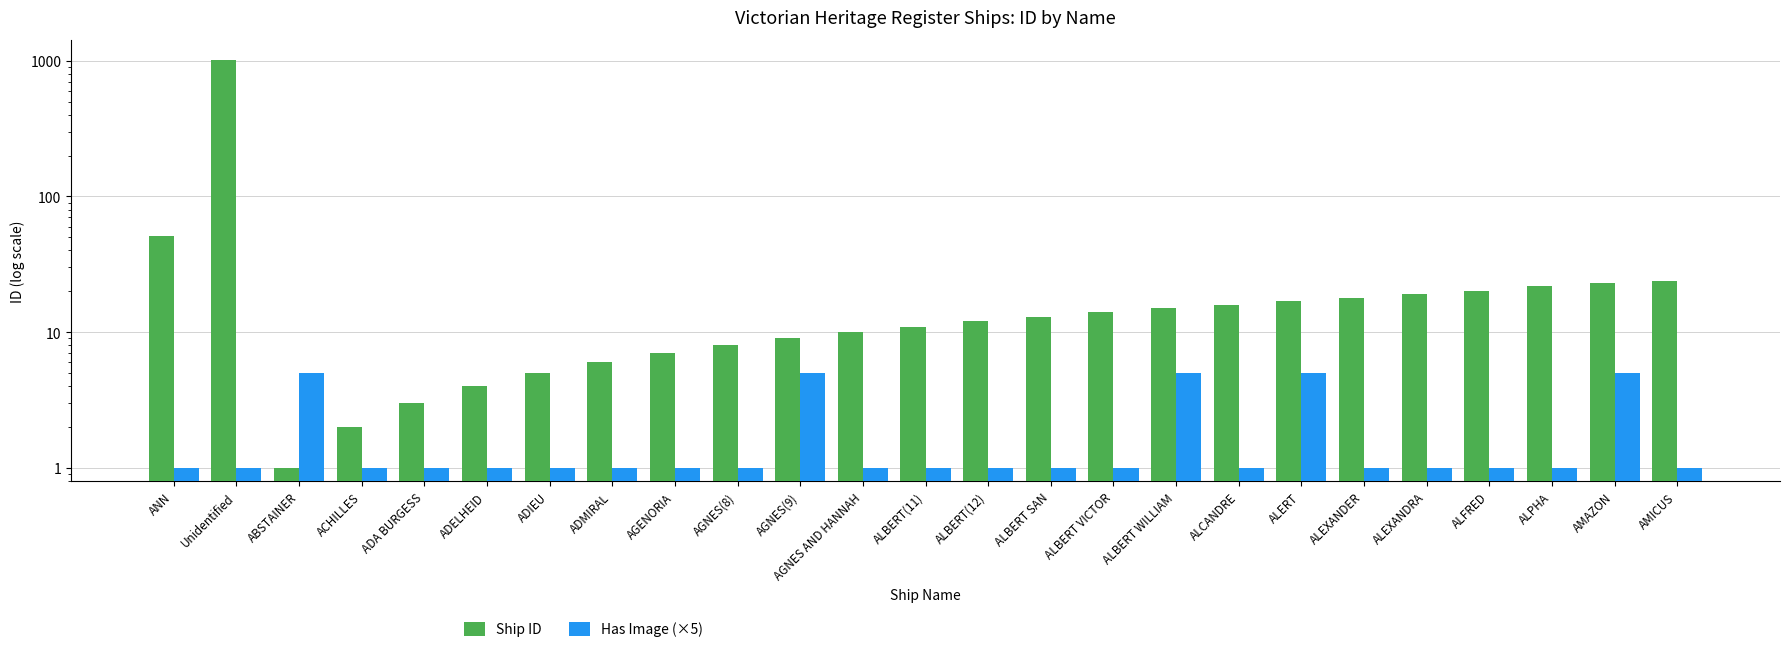

Reading left to right, what are all the values shown in this chart?

Ship ID: 51	1009	1	2	3	4	5	6	7	8	9	10	11	12	13	14	15	16	17	18	19	20	22	23	24
Has Image (×5): 1	1	5	1	1	1	1	1	1	1	5	1	1	1	1	1	5	1	5	1	1	1	1	5	1